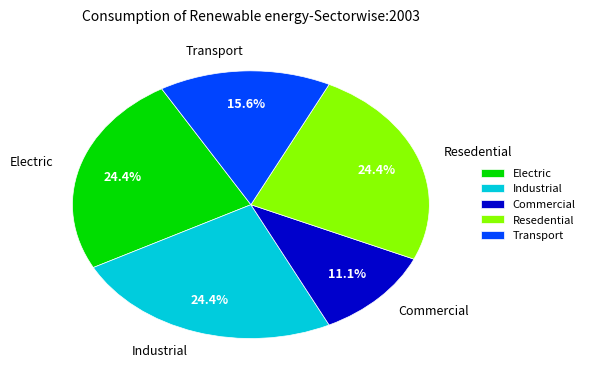

Does any single category account for the majority?

No